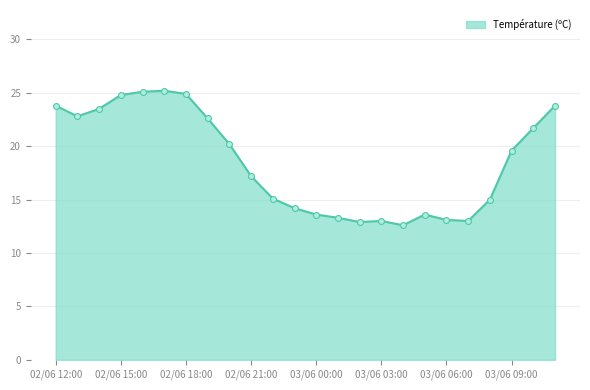

What is the difference between the maximum and minimum values?

12.6